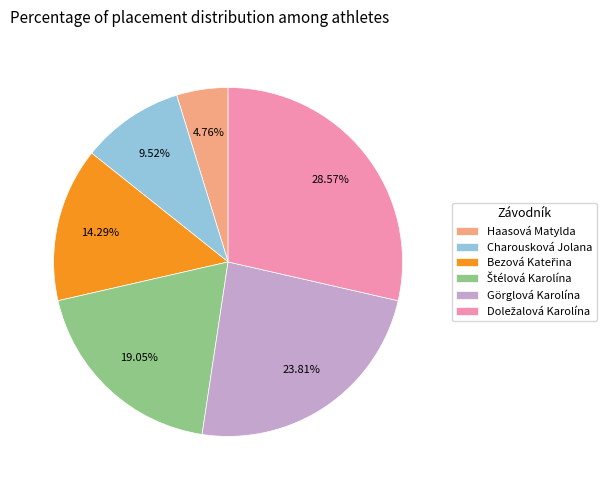

To the nearest percent, what percentage of the pie is Haasová Matylda?

5%